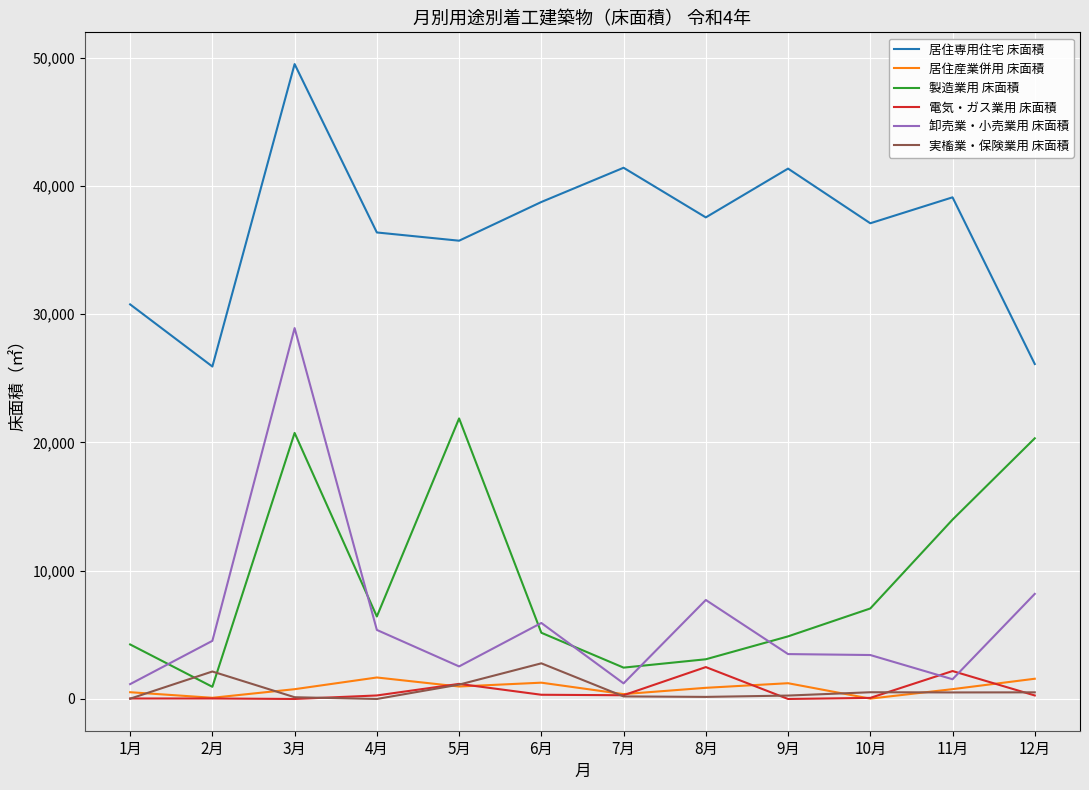

Which series has the largest total across all categories?

居住専用住宅 床面積